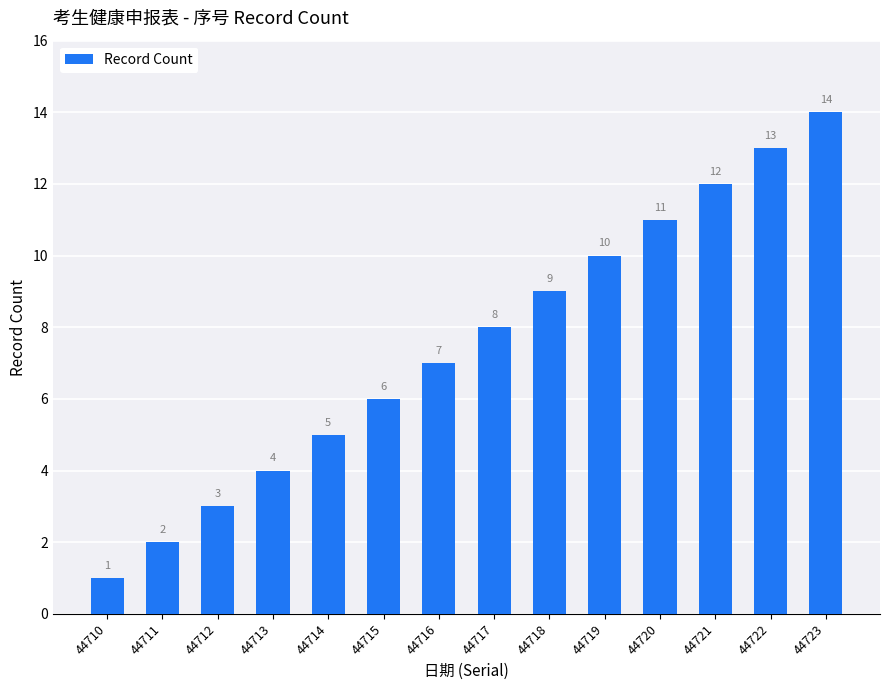

Which label corresponds to the largest value in the chart?

44723